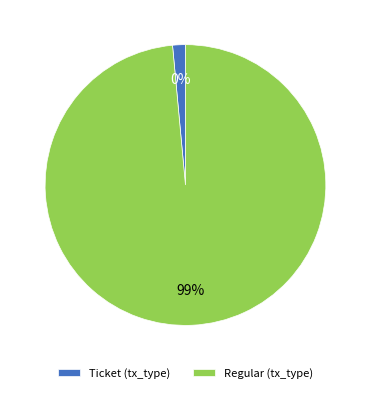

What is the smallest slice in the pie chart?

Ticket (io_index=0)